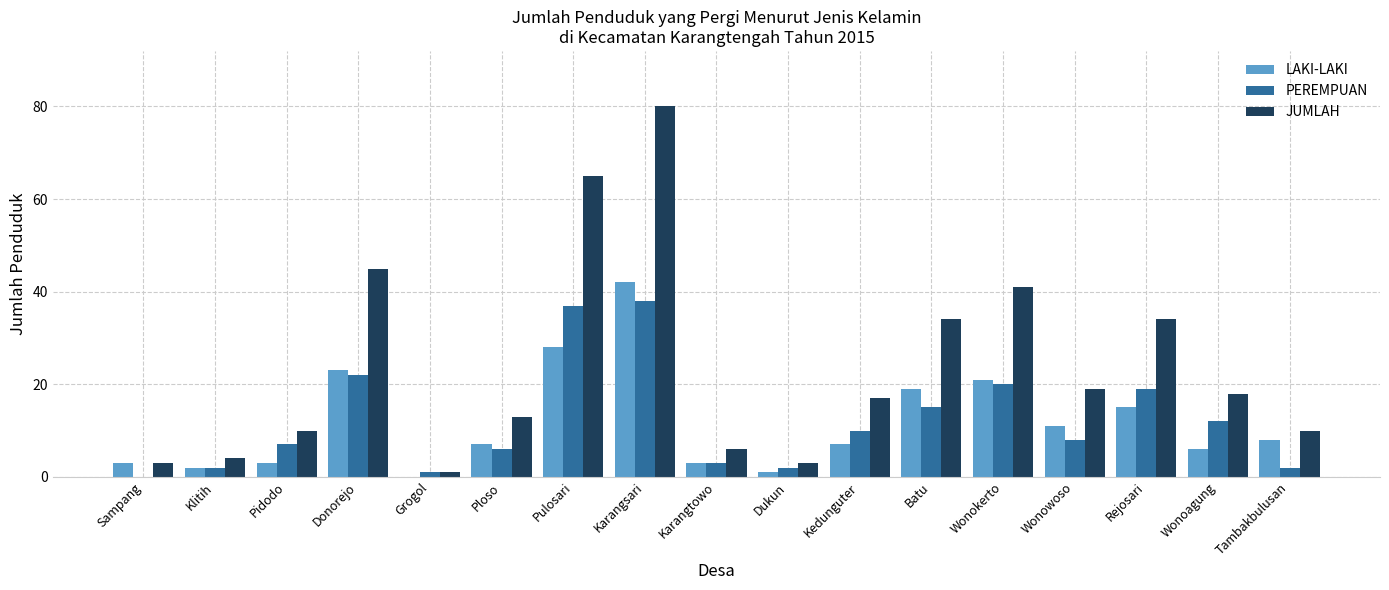

Between Pidodo and Grogol, which series saw the biggest shift?

JUMLAH